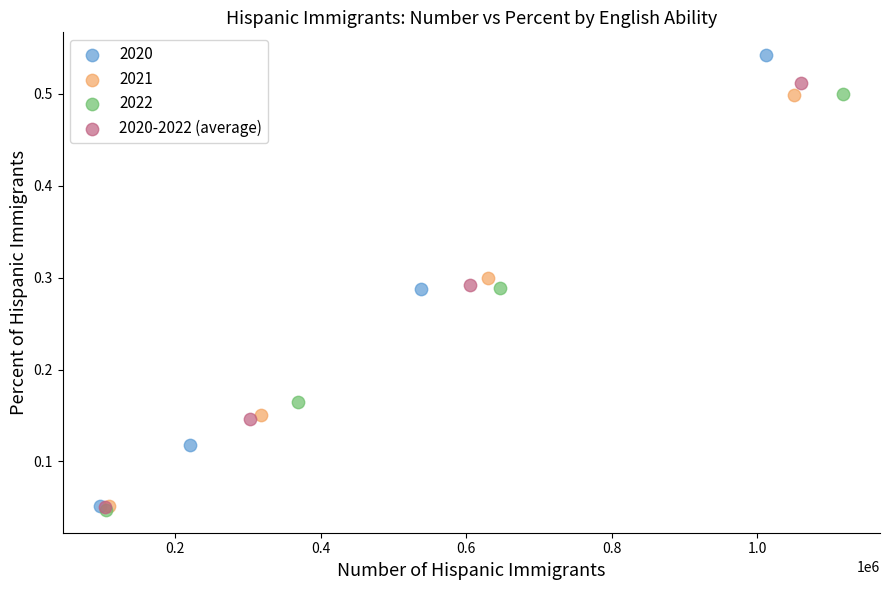

Which series reaches the maximum Y coordinate?

2020